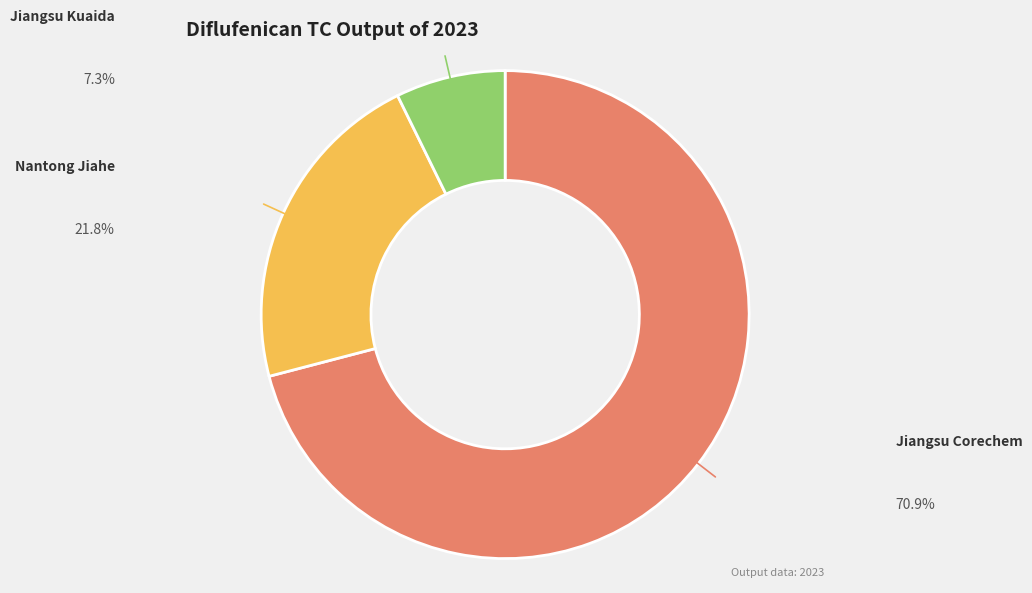

Is there a majority slice in this chart?

Yes